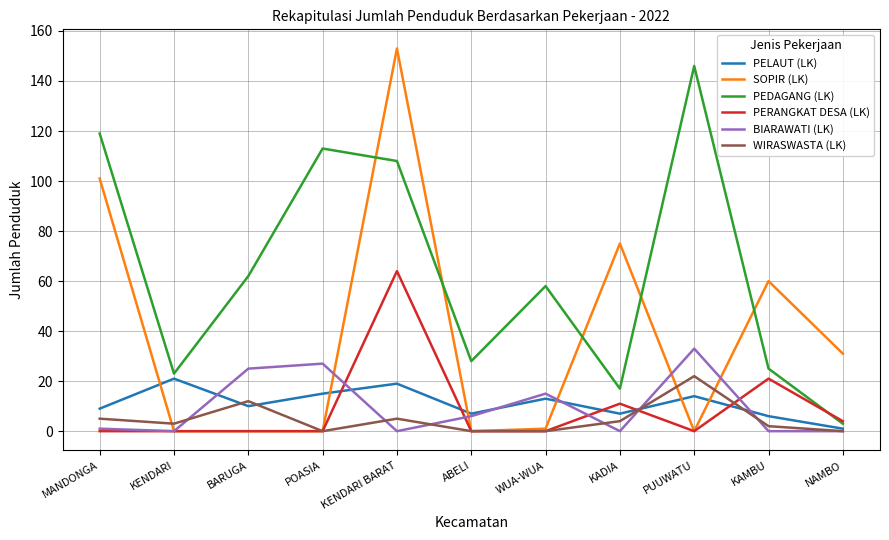

Is it true that WIRASWASTA (LK) equals 0 at NAMBO?

True